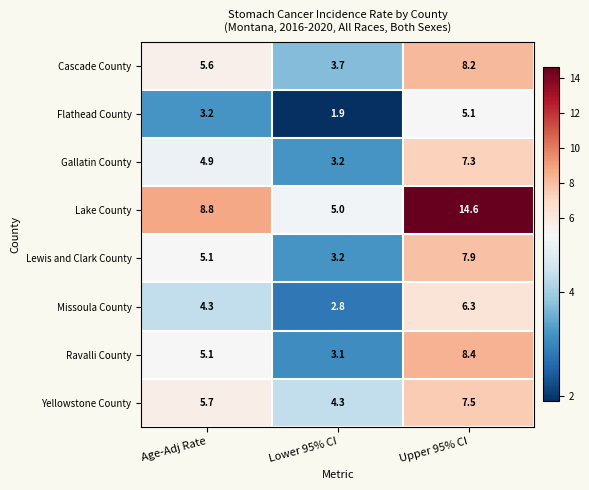

How many series are shown in this chart?

8